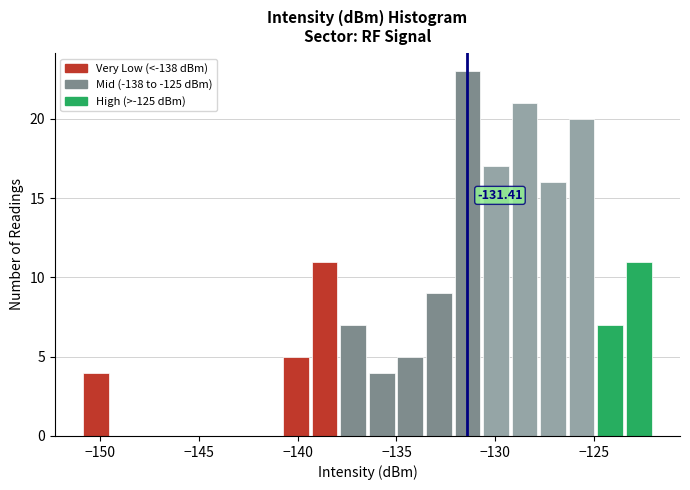

Read against the x-axis, roughly where is the centre of the tallest bar?

-131.5